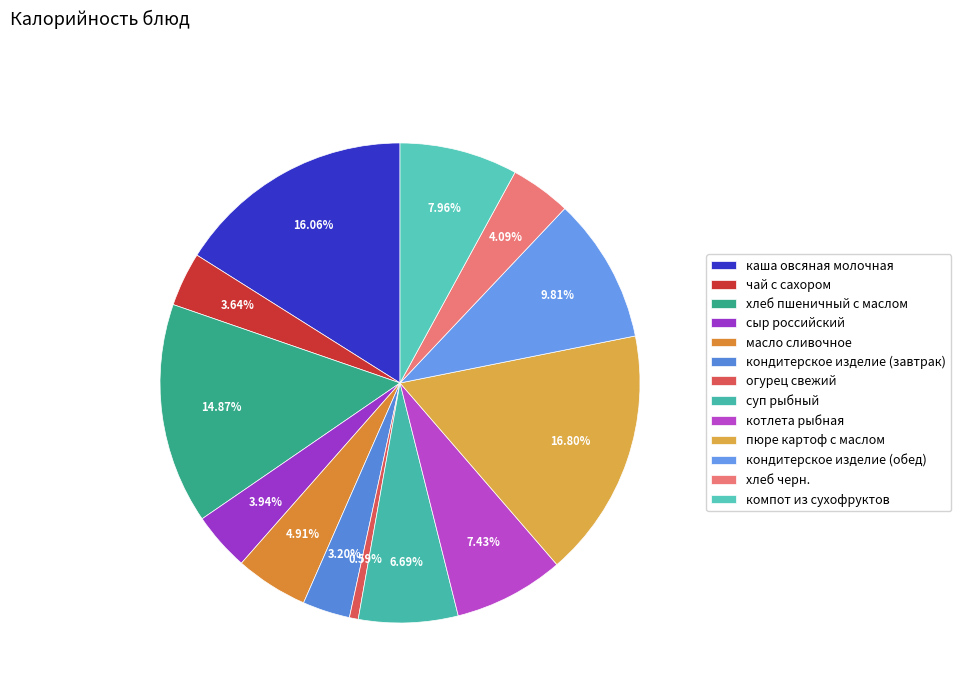

Rank the categories by value from lowest to highest.

огурец свежий, кондитерское изделие (завтрак), чай с сахором, сыр российский, хлеб черн., масло сливочное, суп рыбный, котлета рыбная, компот из сухофруктов, кондитерское изделие (обед), хлеб пшеничный с маслом, каша овсяная молочная, пюре картоф с маслом